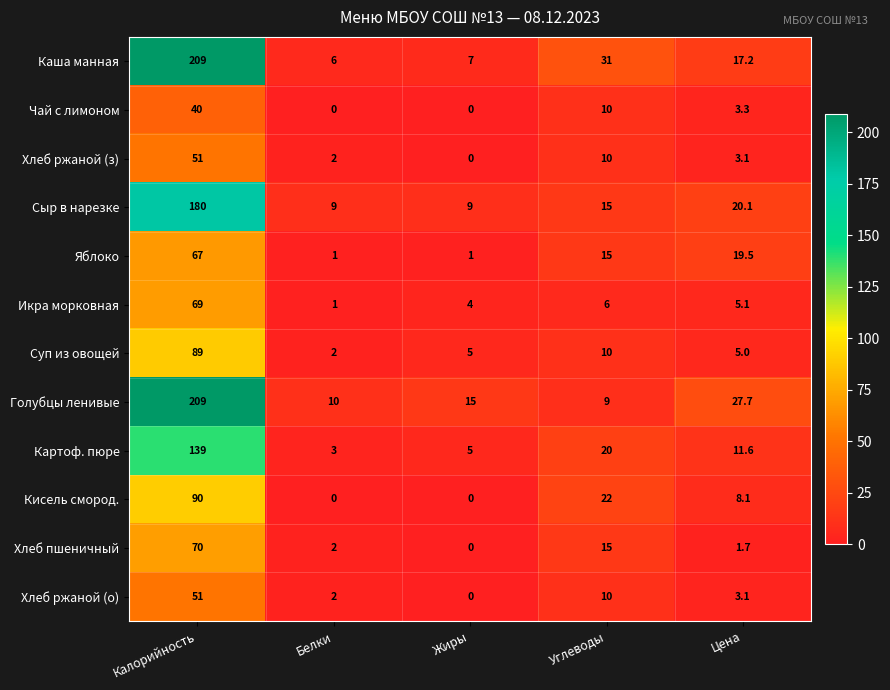

Between Жиры and Углеводы, which series saw the biggest shift?

Каша манная